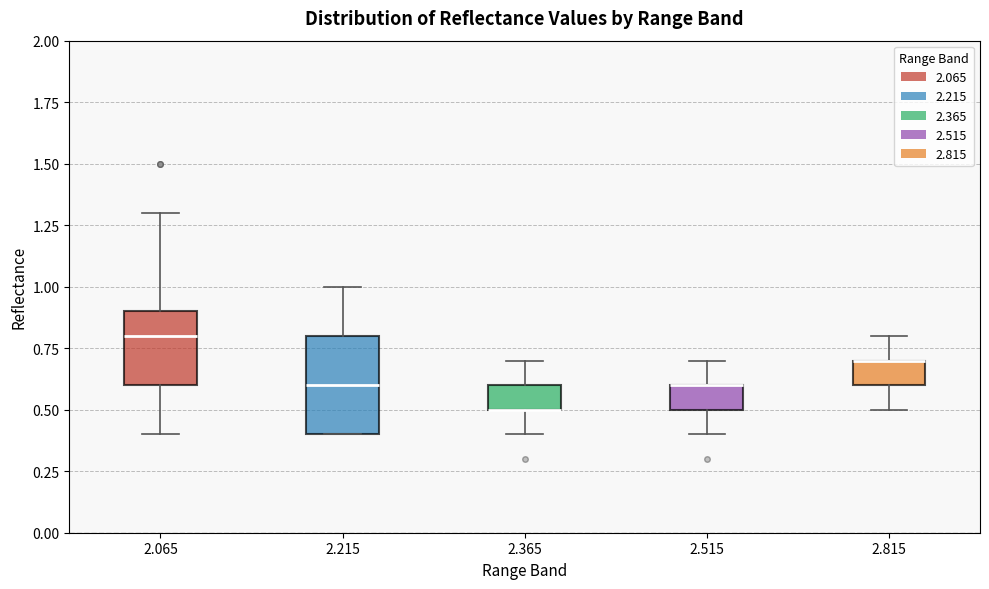

Reading left to right, transcribe this box plot: for each box, give where its median line is, the range the box spans, and where its two whiskers end, as read against the y-axis. The values are not printed on the chart, so give them approximately, as read against the axis.

2.065: median 0.8, box 0.6 to 0.9, whiskers 0.4 to 1.3
2.215: median 0.6, box 0.4 to 0.8, whiskers 0.4 to 1.0
2.365: median 0.5 (drawn on the box's lower edge), box 0.5 to 0.6, whiskers 0.4 to 0.7
2.515: median 0.6 (drawn on the box's upper edge), box 0.5 to 0.6, whiskers 0.4 to 0.7
2.815: median 0.7 (drawn on the box's upper edge), box 0.6 to 0.7, whiskers 0.5 to 0.8